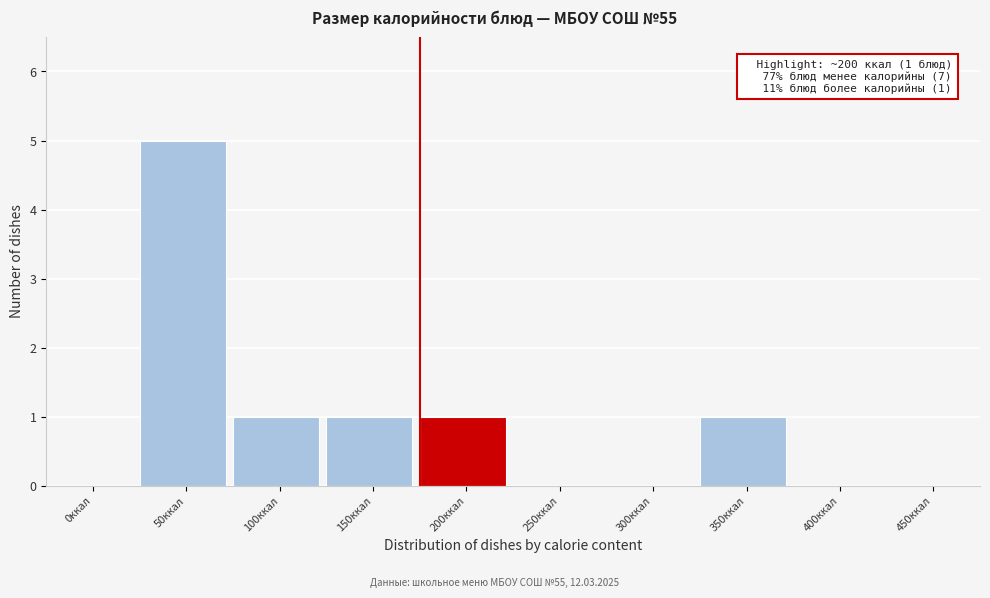

Reading left to right, what are all the values shown in this chart?

0ккал=0	50ккал=5	100ккал=1	150ккал=1	200ккал=1	250ккал=0	300ккал=0	350ккал=1	400ккал=0	450ккал=0